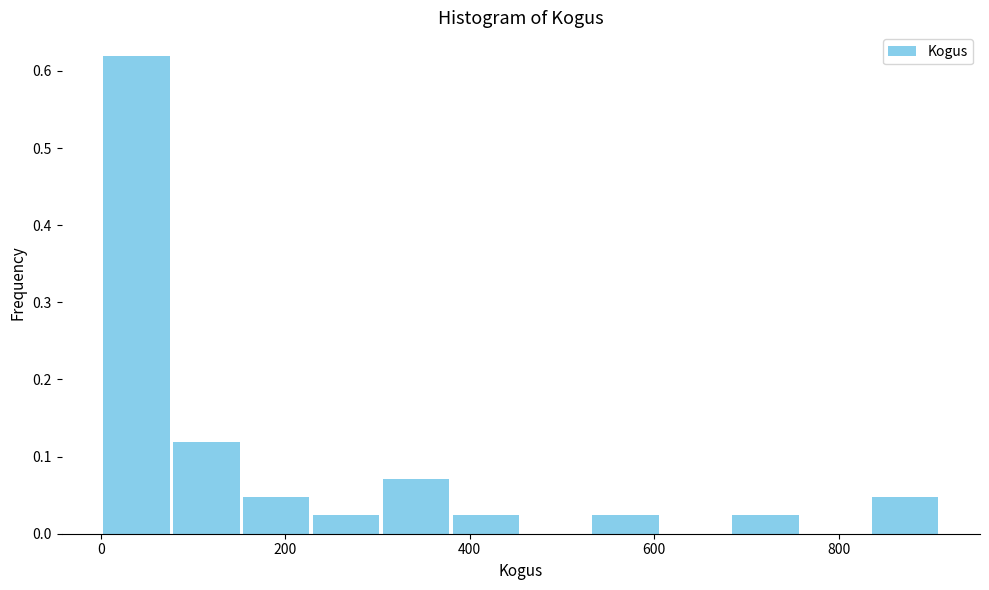

Read against the x-axis, roughly where is the centre of the tallest bar?

40